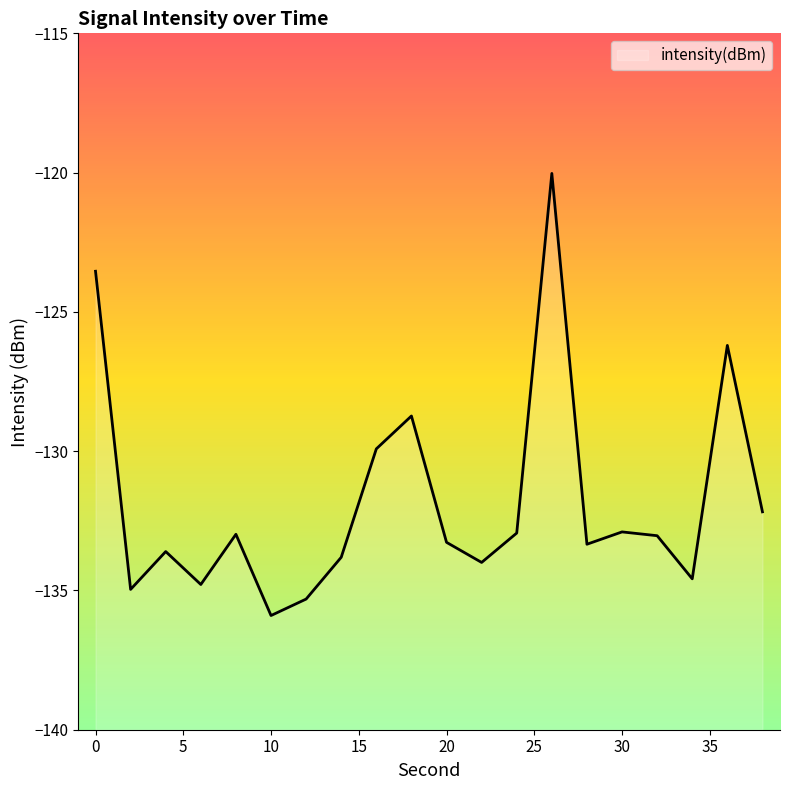

What is the difference between the maximum and minimum values?

15.9